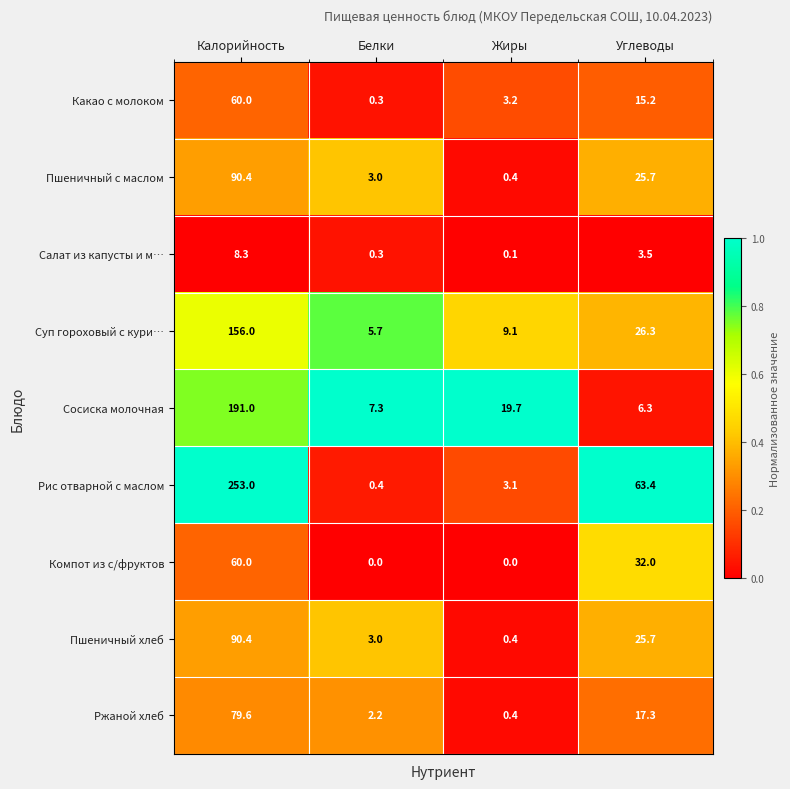

Which series has the widest spread of values?

Рис отварной с маслом